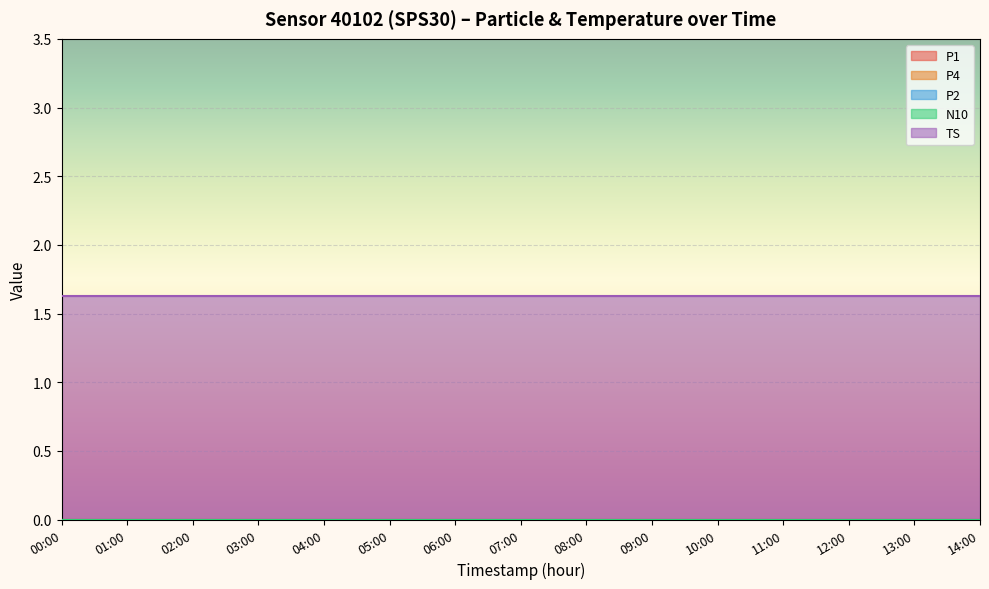

The value of N10 at 12:00 is 0.0. True or false?

True